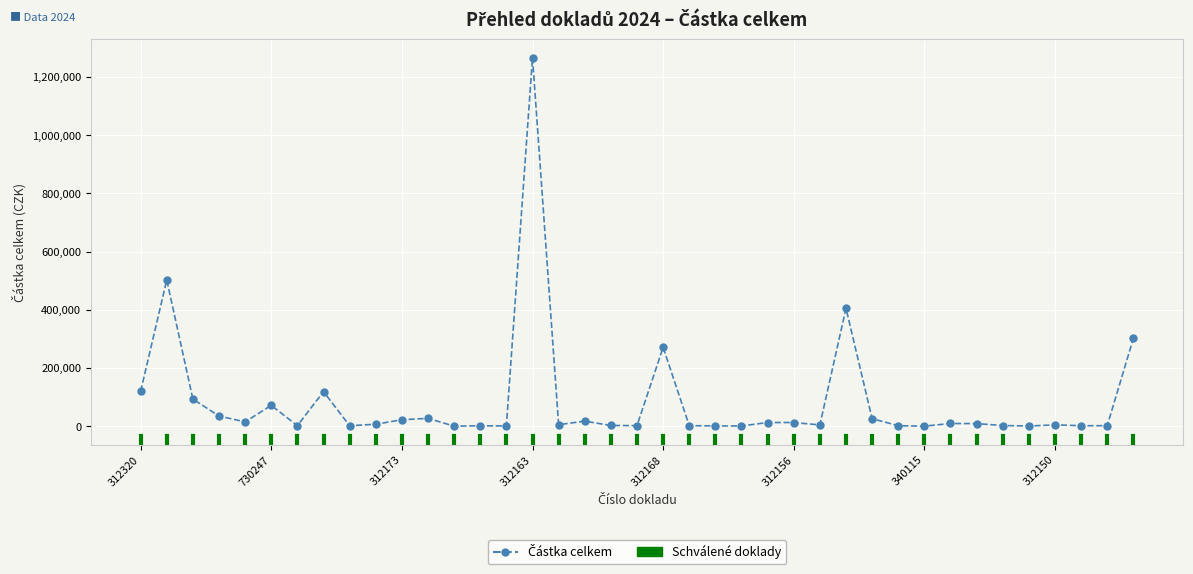

True or false: there are more than 2 points higher than both neighbors.

True